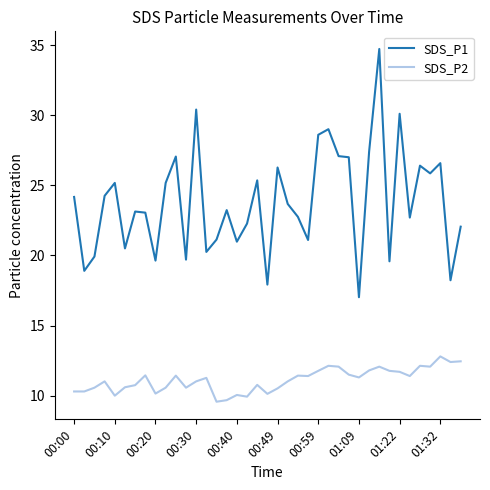

What is the smallest value displayed?

9.6